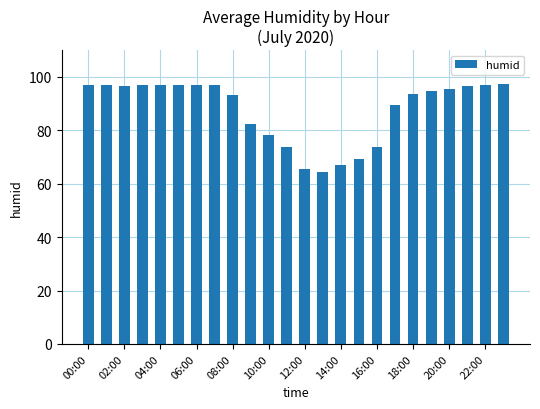

What is the difference between the second highest and minimum values?

32.9